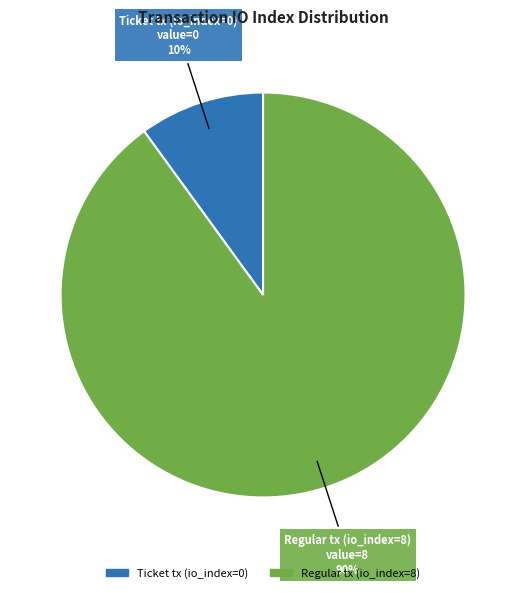

How many slices are in this pie chart?

2